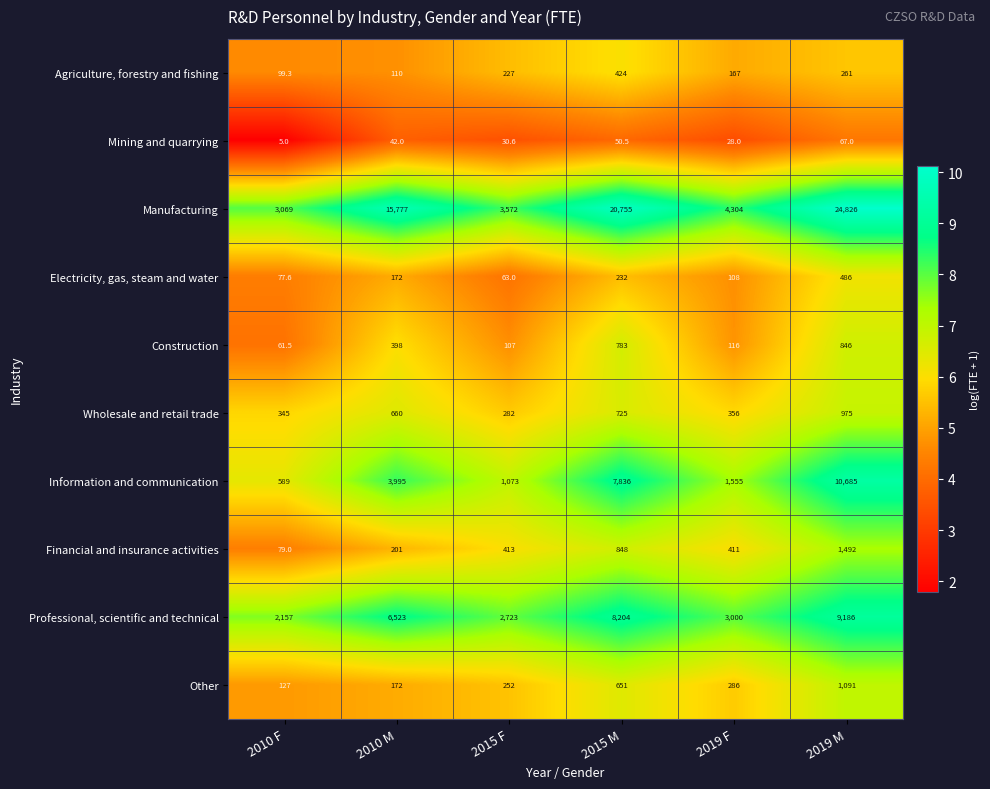

Is the value of Construction at 2015 M greater than the value of Manufacturing at 2019 M?

No